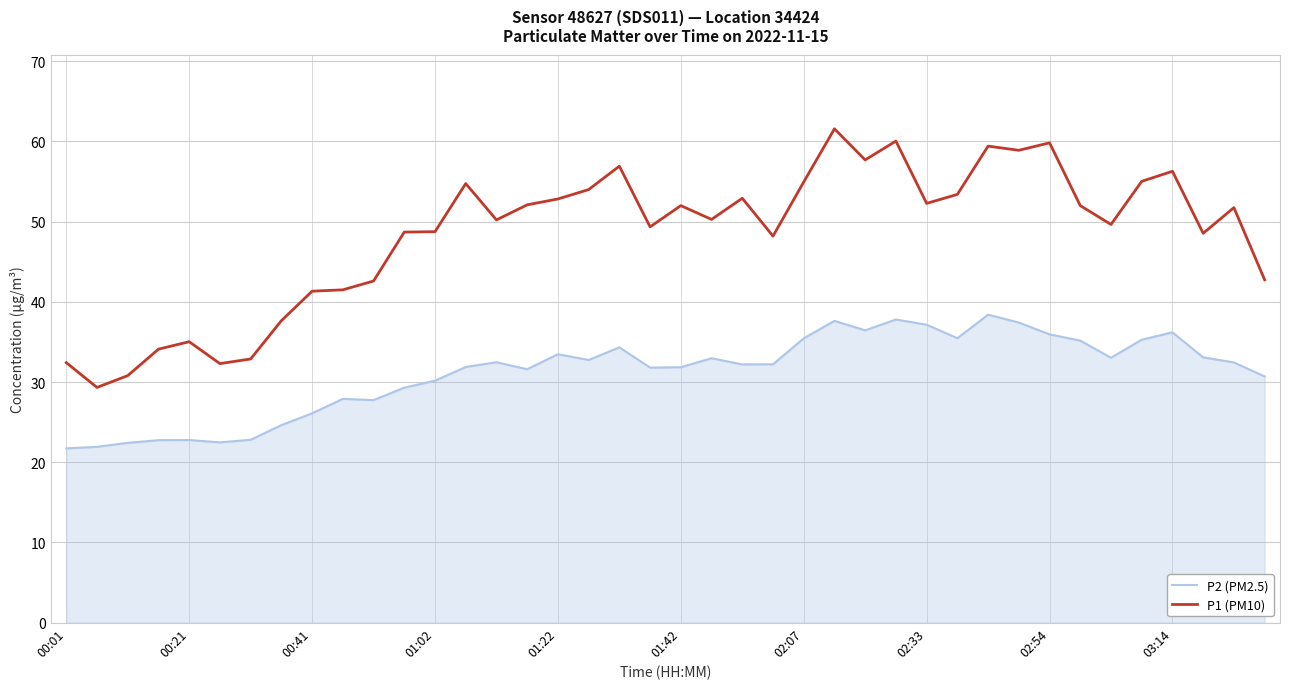

True or false: P1 (PM10) and P2 (PM2.5) cross at least once.

False